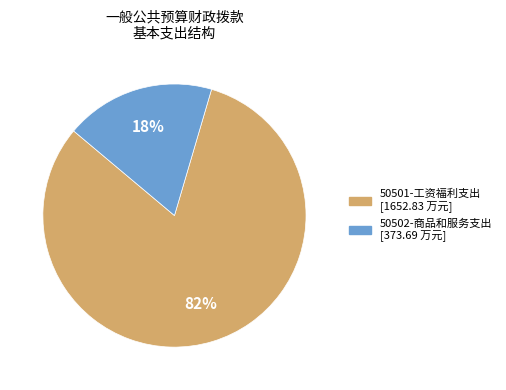

To the nearest percent, what is the average slice percentage?

50%